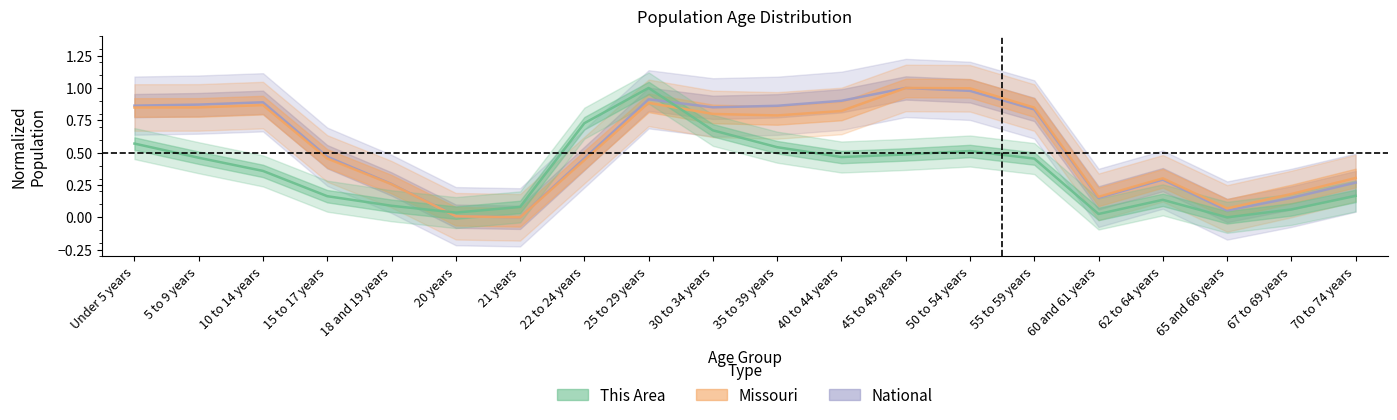

At which category does Missouri reach its first local valley?

21 years